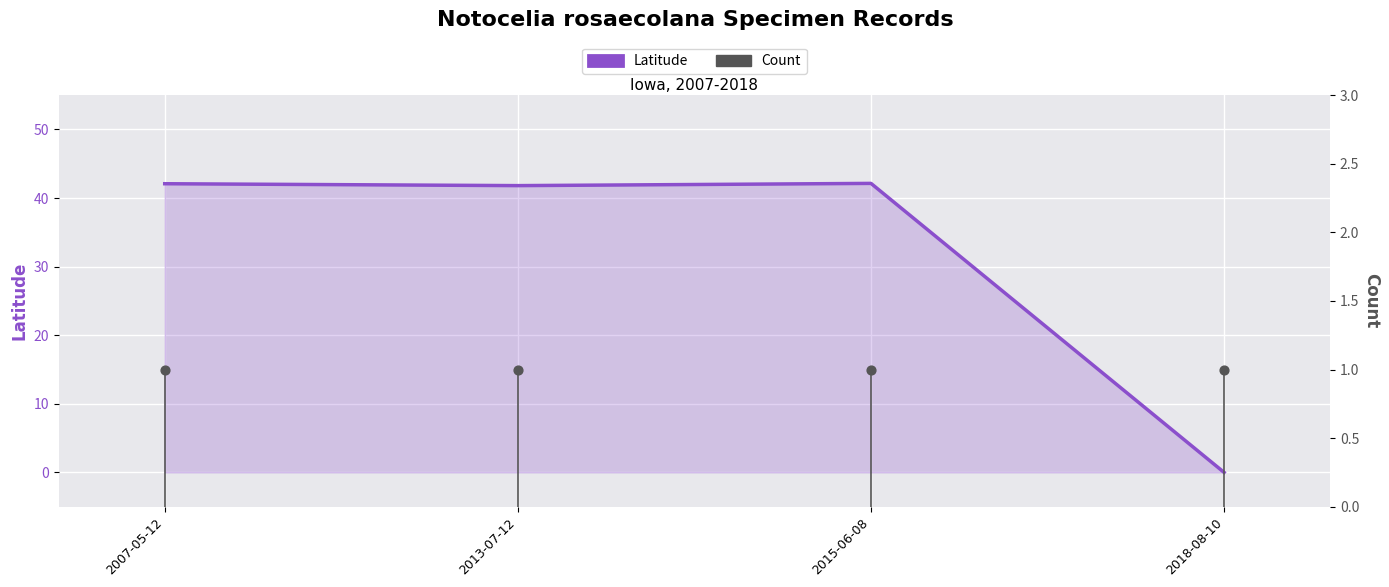

Which series reaches the minimum Y coordinate?

Latitude